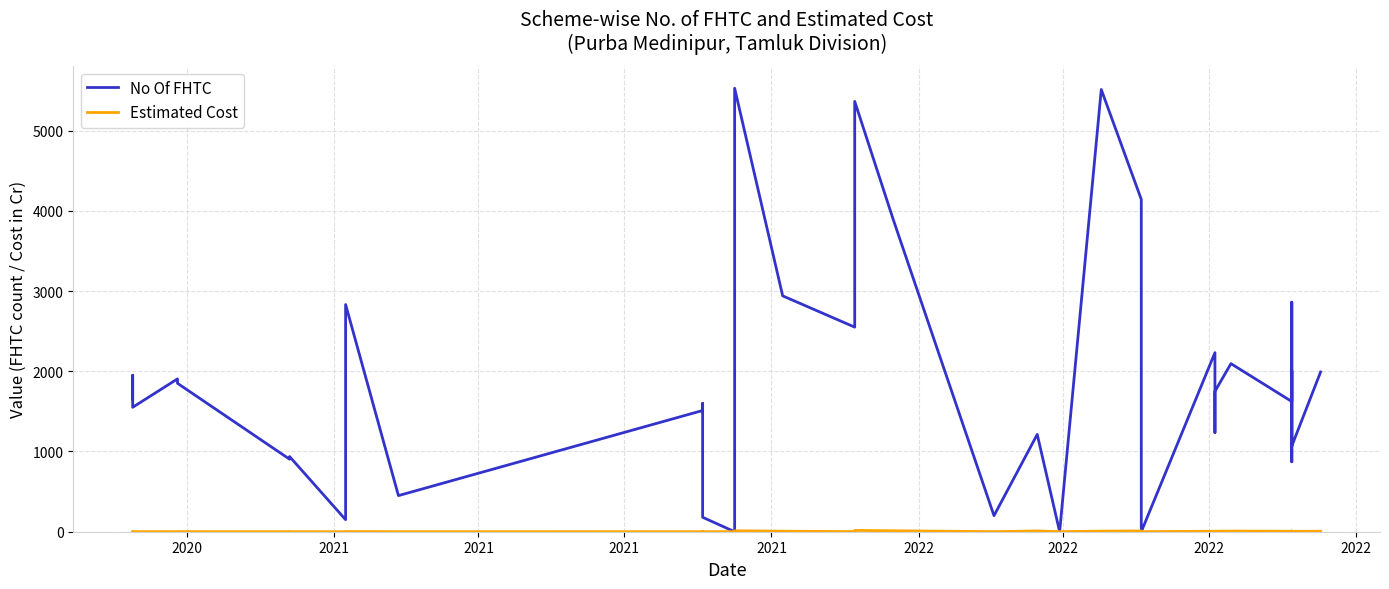

How many categories are shown in the chart?

39